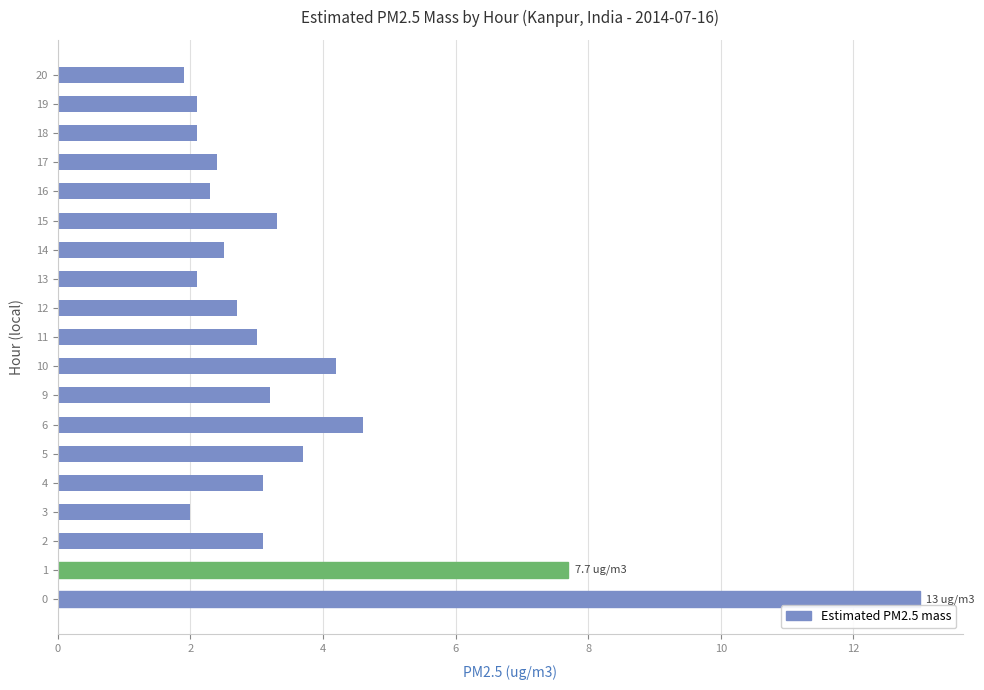

What is the maximum value shown in the chart?

13.0